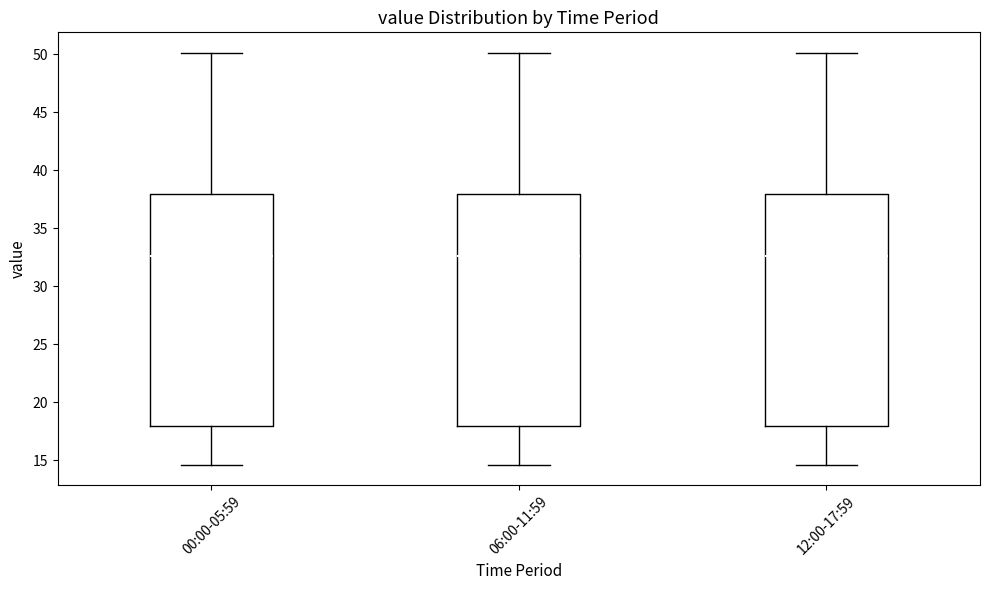

Reading left to right, read every box against the y-axis: the position of its median line, the range the box covers, and the ends of its whiskers. The values are not printed on the chart, so give them approximately, as read against the axis.

00:00-05:59: median 32.5, box 18.0 to 38.0, whiskers 14.5 to 50.0
06:00-11:59: median 32.5, box 18.0 to 38.0, whiskers 14.5 to 50.0
12:00-17:59: median 32.5, box 18.0 to 38.0, whiskers 14.5 to 50.0